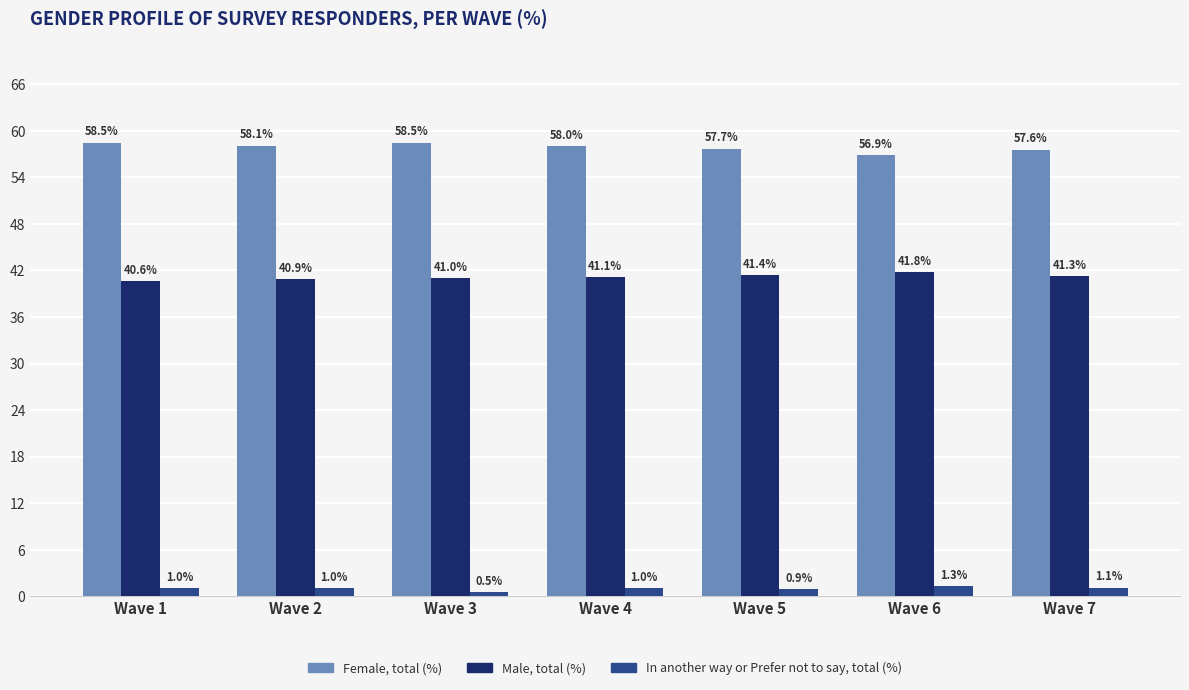

How many groups of bars are there?

7